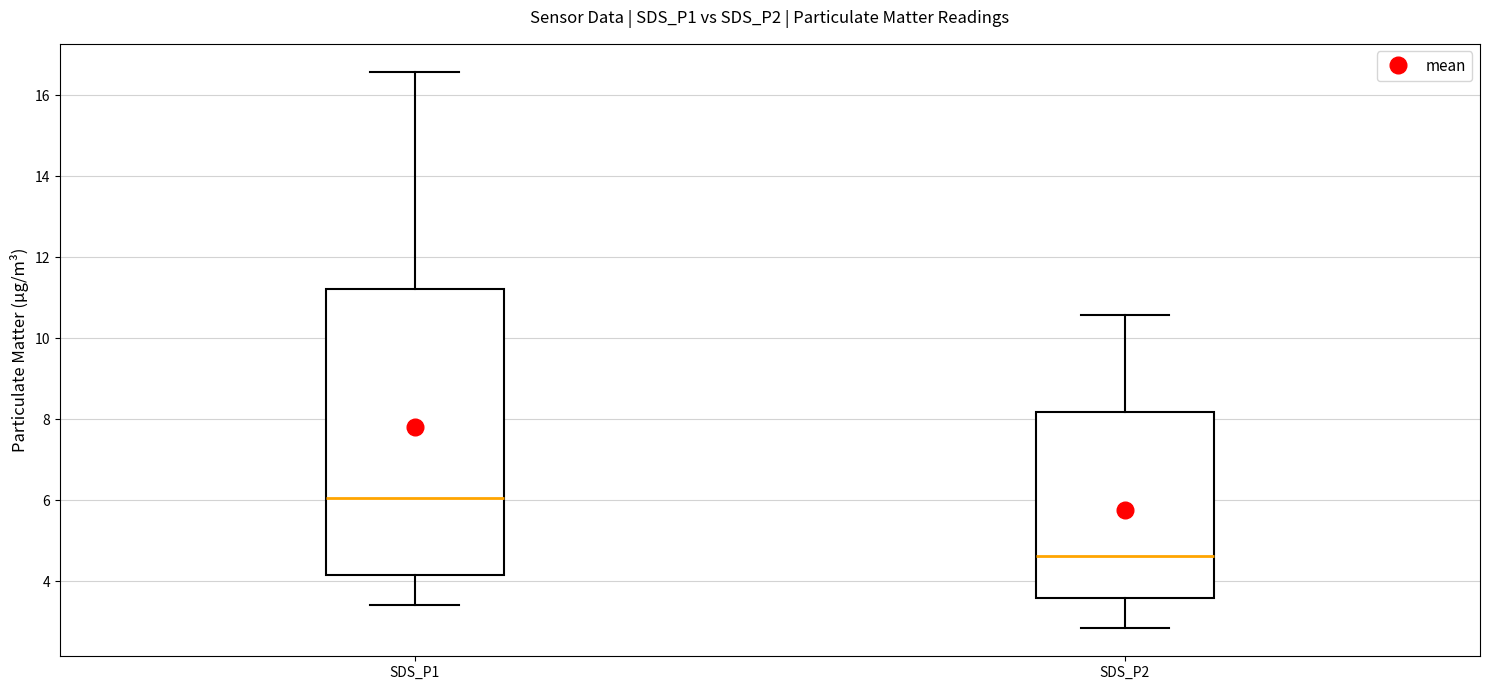

Which box has the highest median line?

SDS_P1